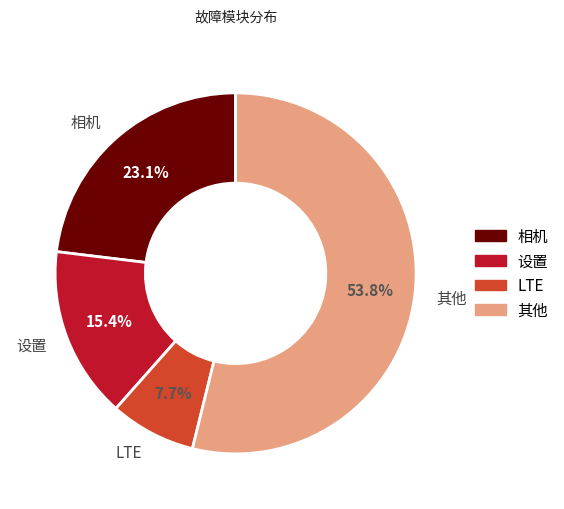

Which category has the biggest portion of the pie?

其他